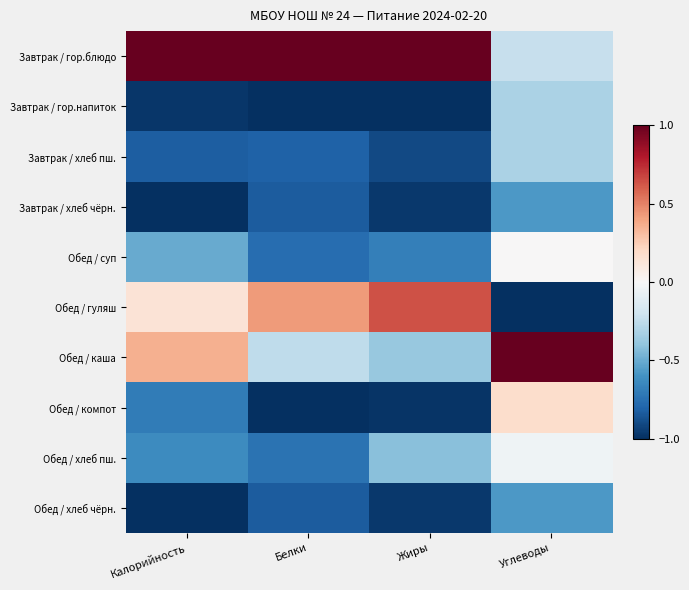

At how many categories does at least one series exceed 0?

4